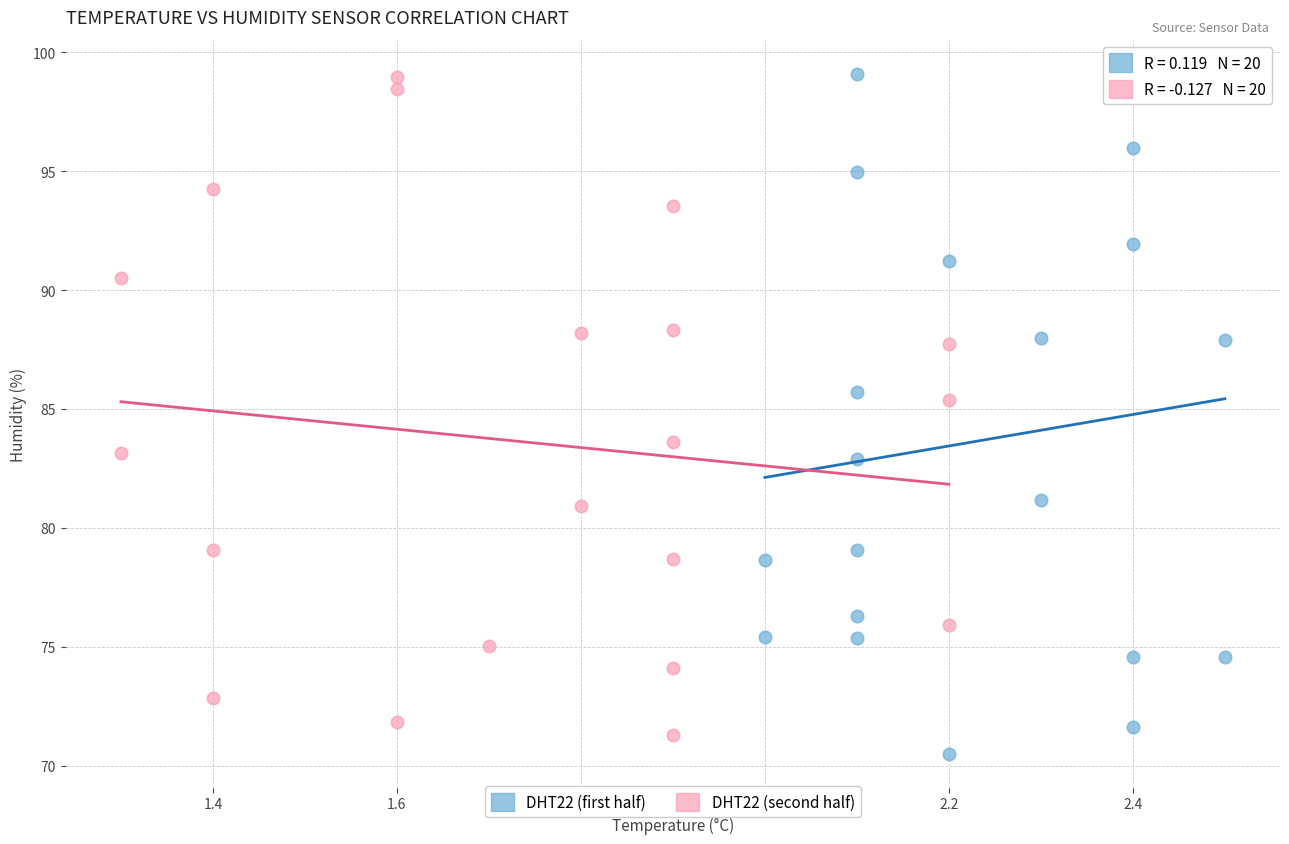

What are all the series names shown in the legend?

DHT22 (first half), DHT22 (second half)